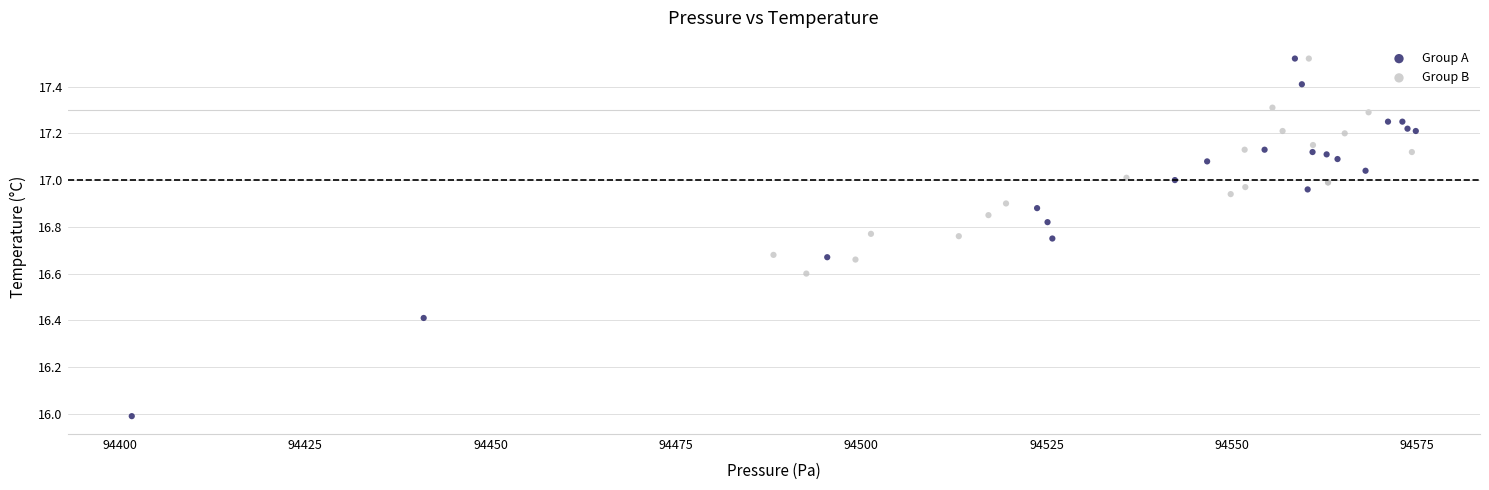

What are all the series names shown in the legend?

Group A, Group B